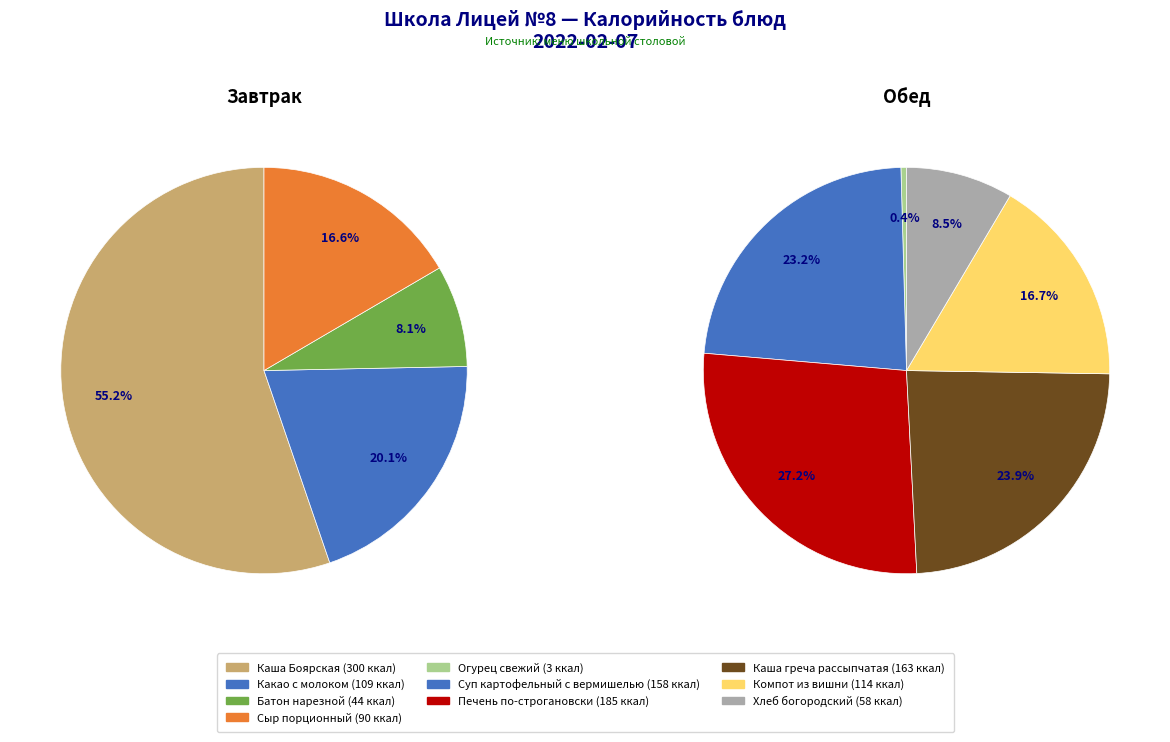

Is there a majority slice in this chart?

No